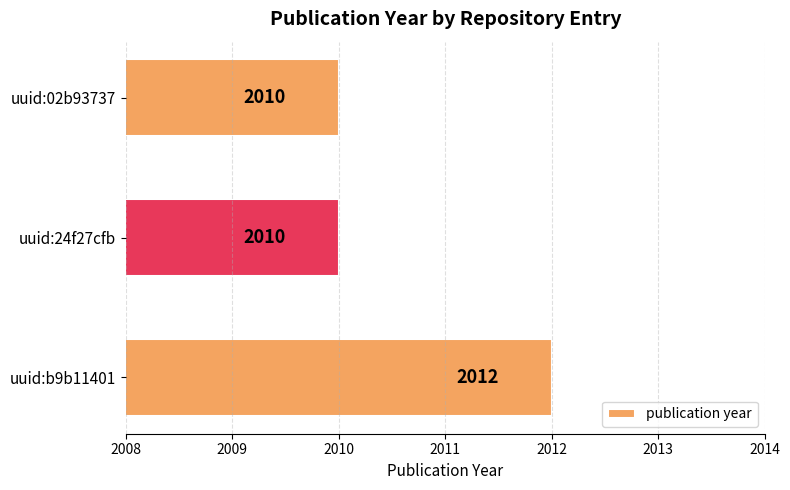

What is the greatest value displayed?

2012